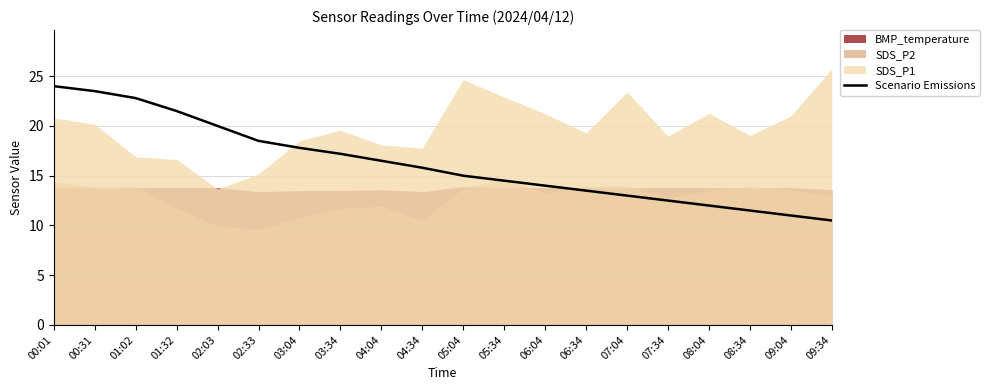

Which label corresponds to the largest value in the chart?

00:01